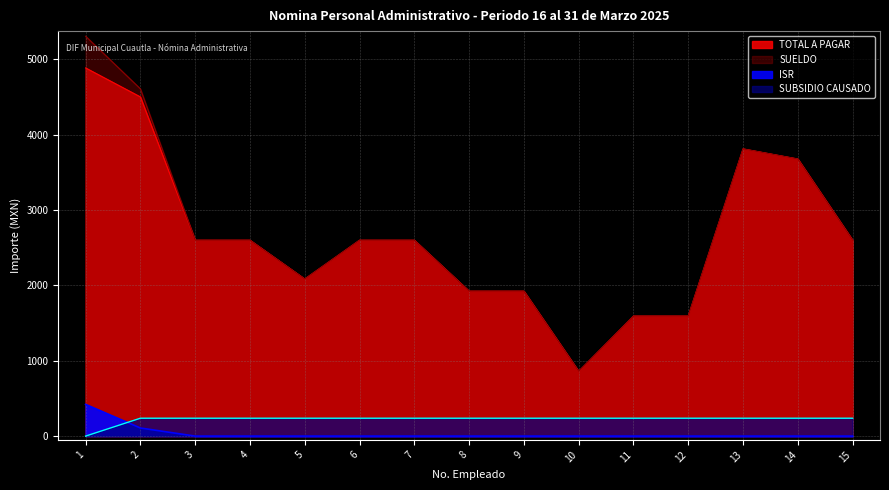

The value of ISR at 8 is 269.8. True or false?

False